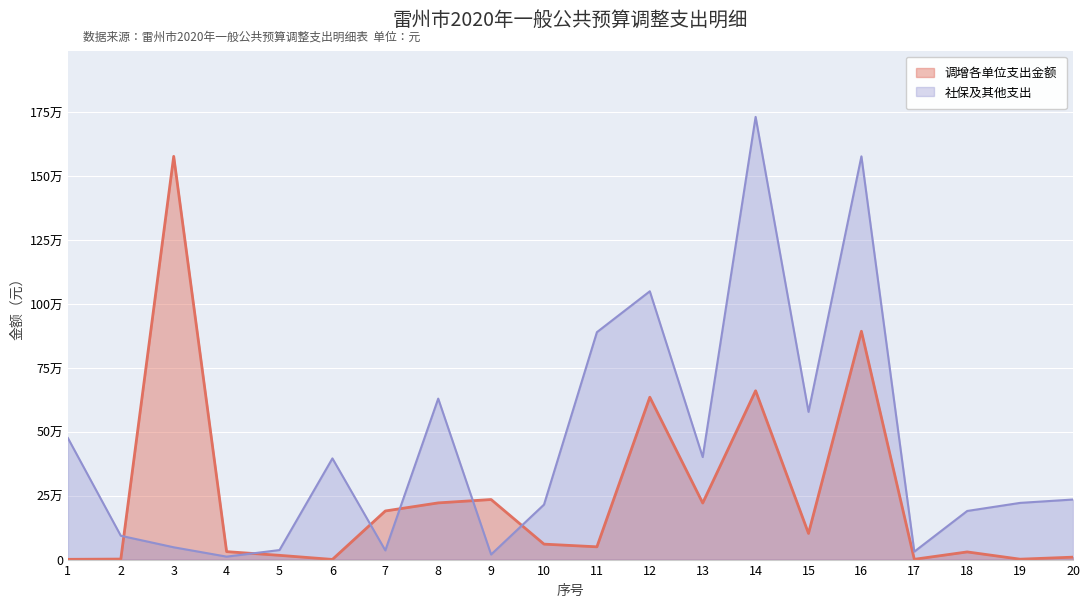

Read the 社保及其他支出 value at 4.

11570.0